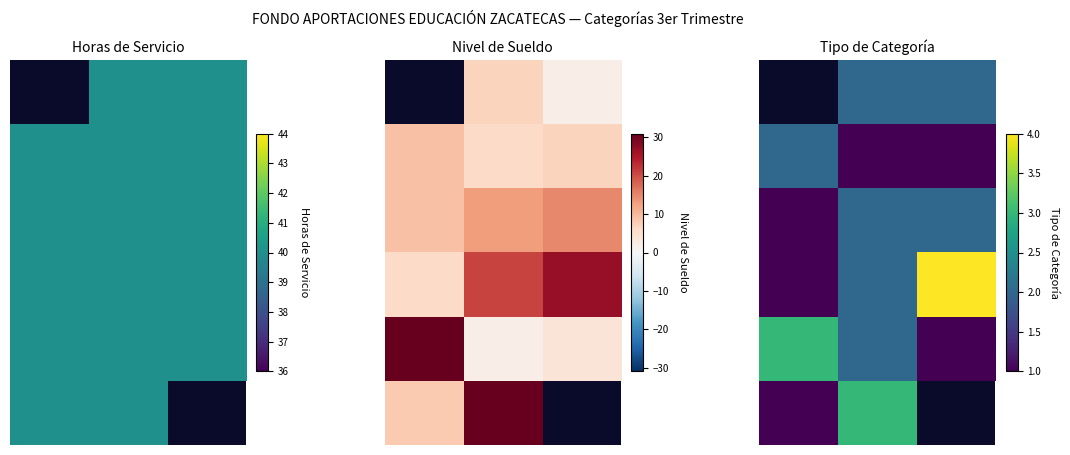

At which category is the sum across all series the highest?

1